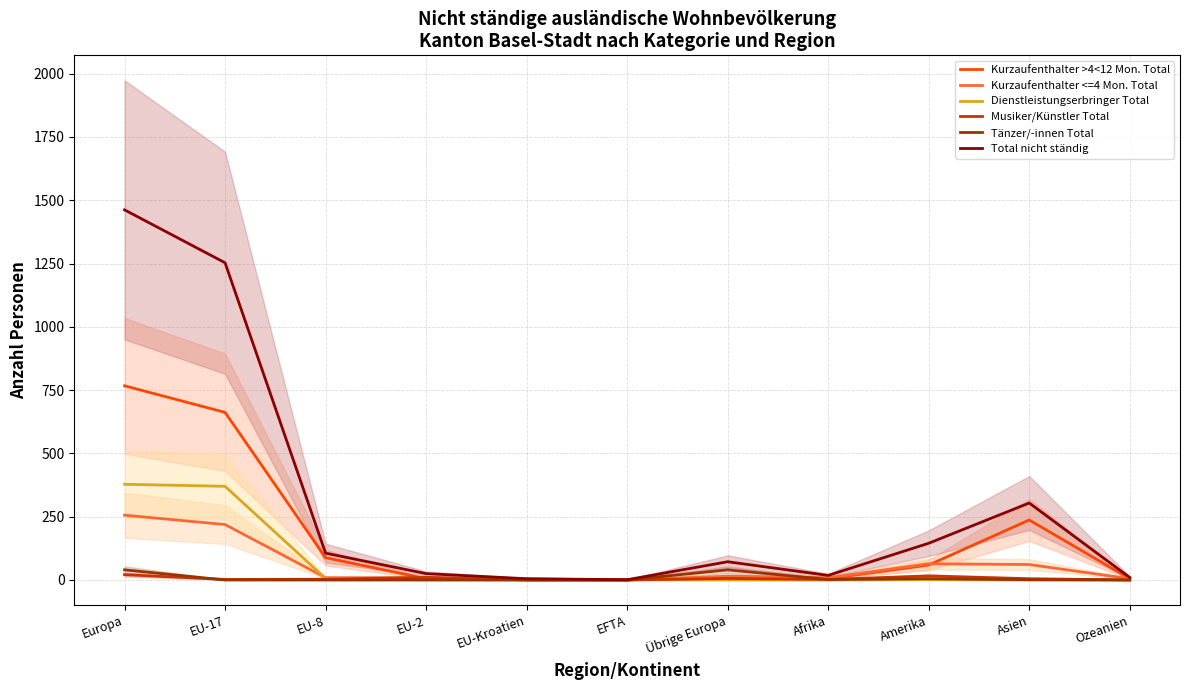

What is the label of the 8th point from the left?

Afrika